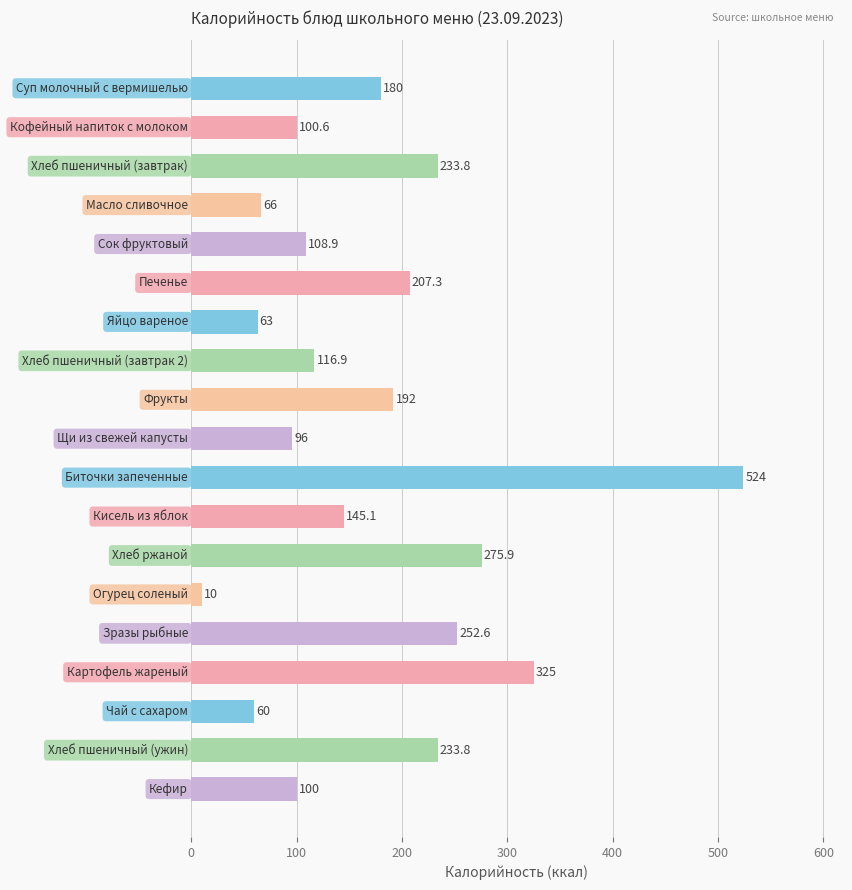

What is the value of the 8th bar from the top?

116.9